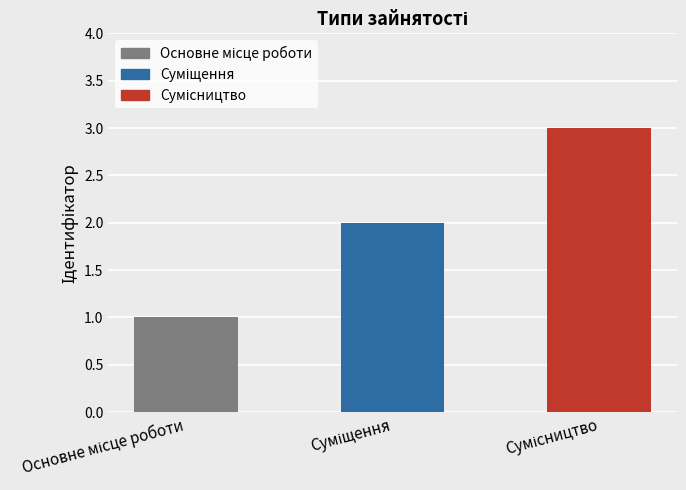

What is the difference between the second highest and minimum values?

1